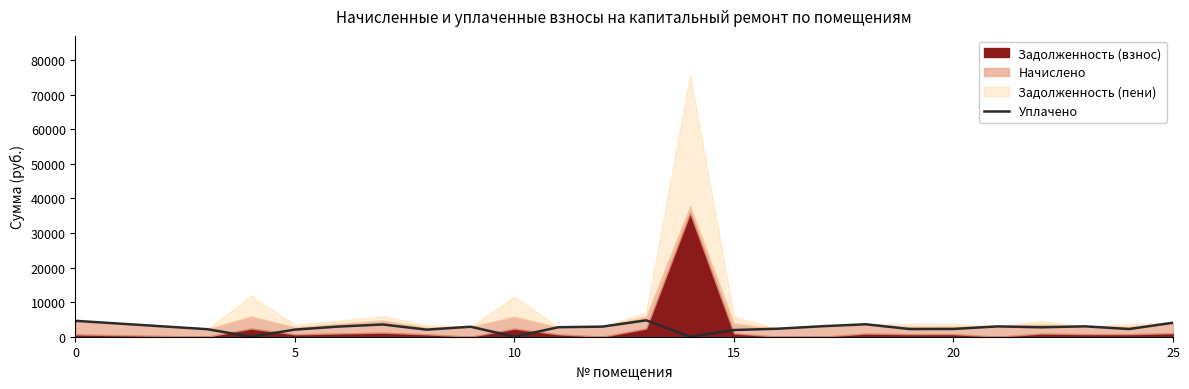

How many interior local peaks (higher than both neighbors) does the data have?

6